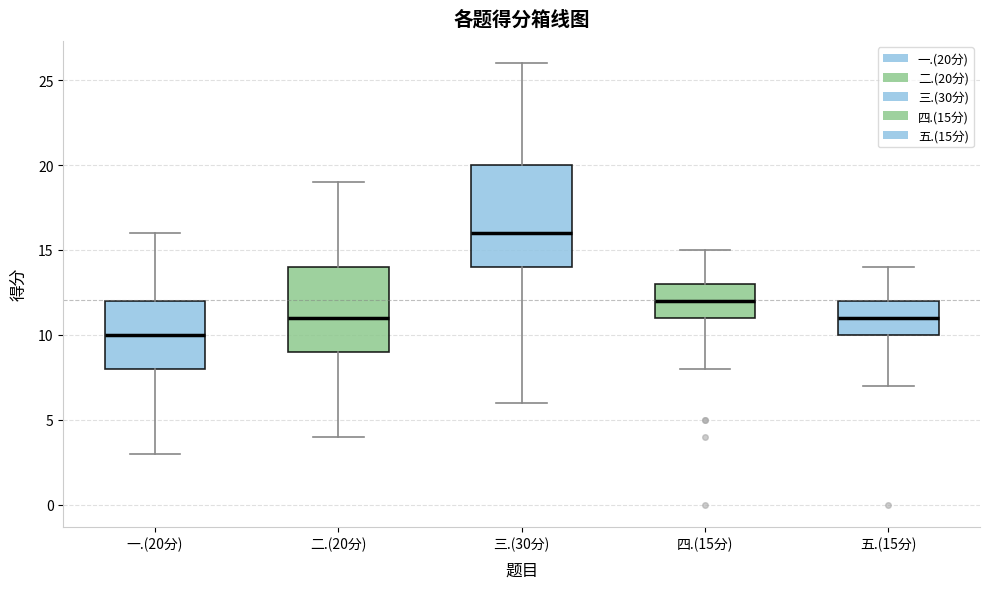

Where is the lower edge of the box for 五.(15分) on the y-axis? The values are not printed on the chart, so give them approximately, as read against the axis.

10